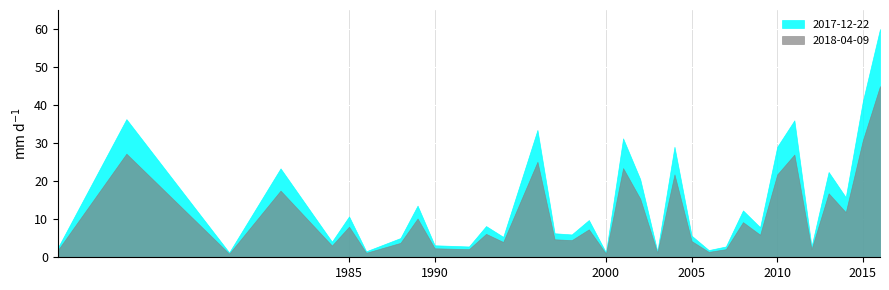

Between 1996 and 2010, which series saw the biggest shift?

2017-12-22